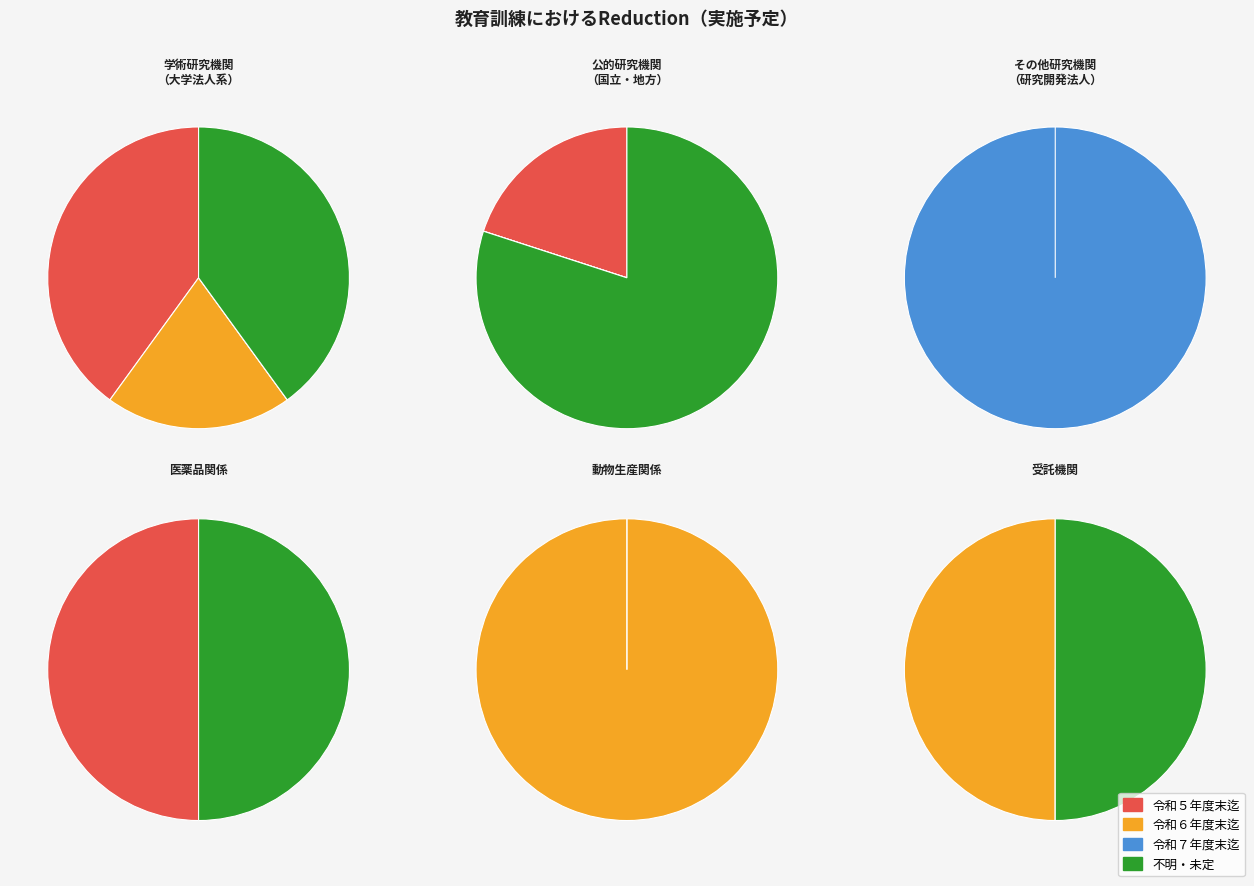

To the nearest percent, what percentage of the pie is その他研究機関（研究開発法人）?

100%